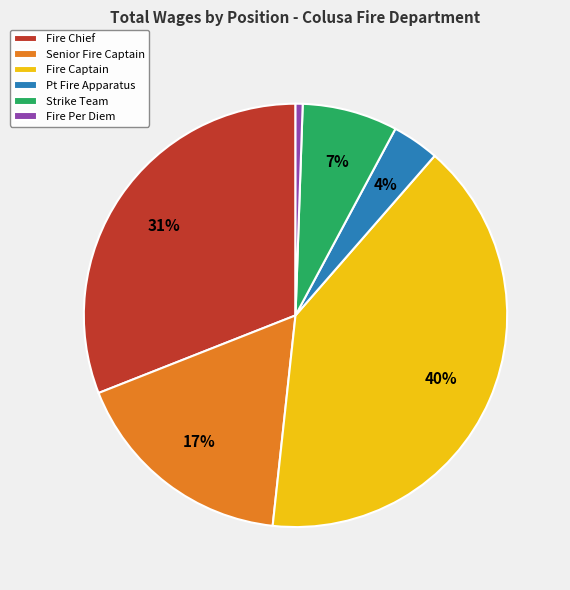

What is the smallest slice in the pie chart?

Fire Per Diem